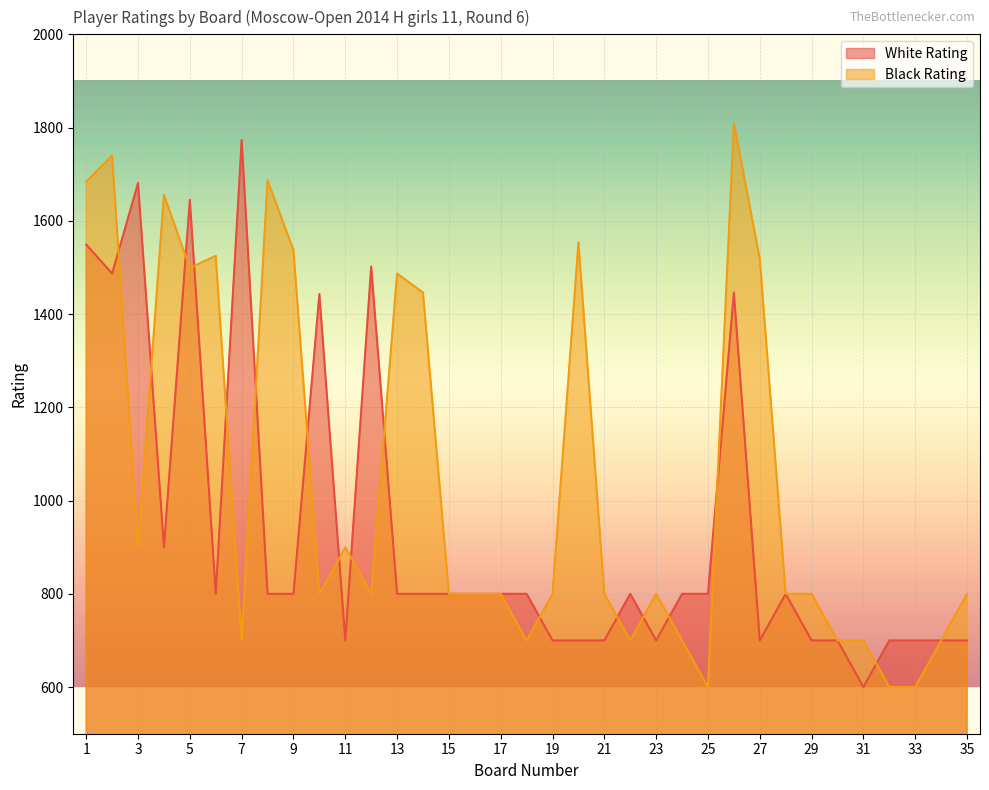

Which label corresponds to the smallest value in the chart?

31